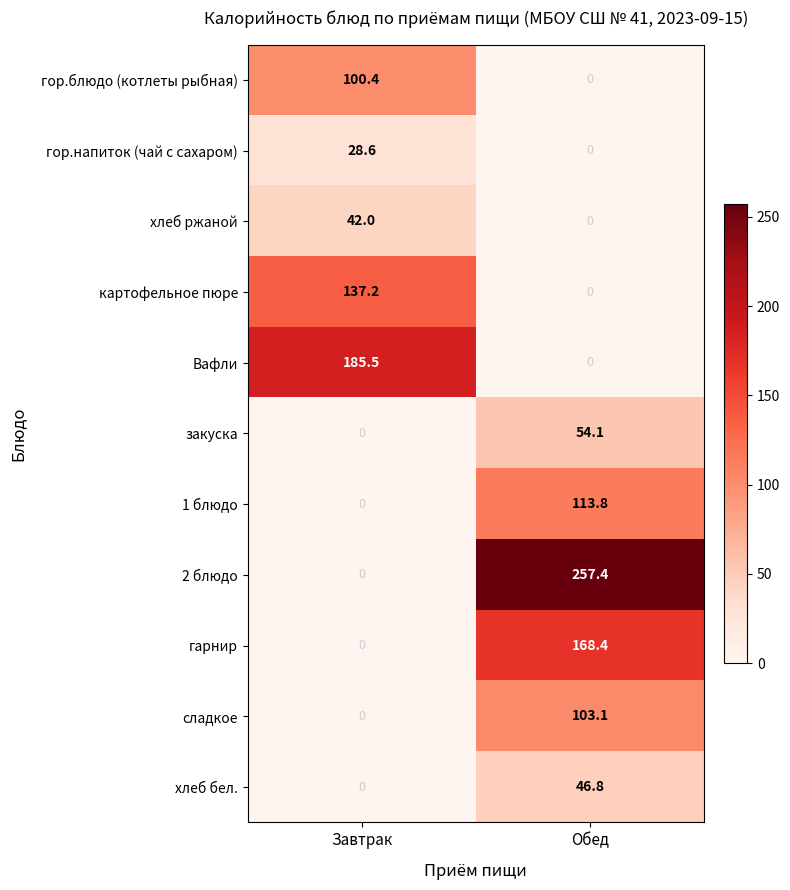

What is the difference between the Вафли values at Завтрак and Обед?

185.5